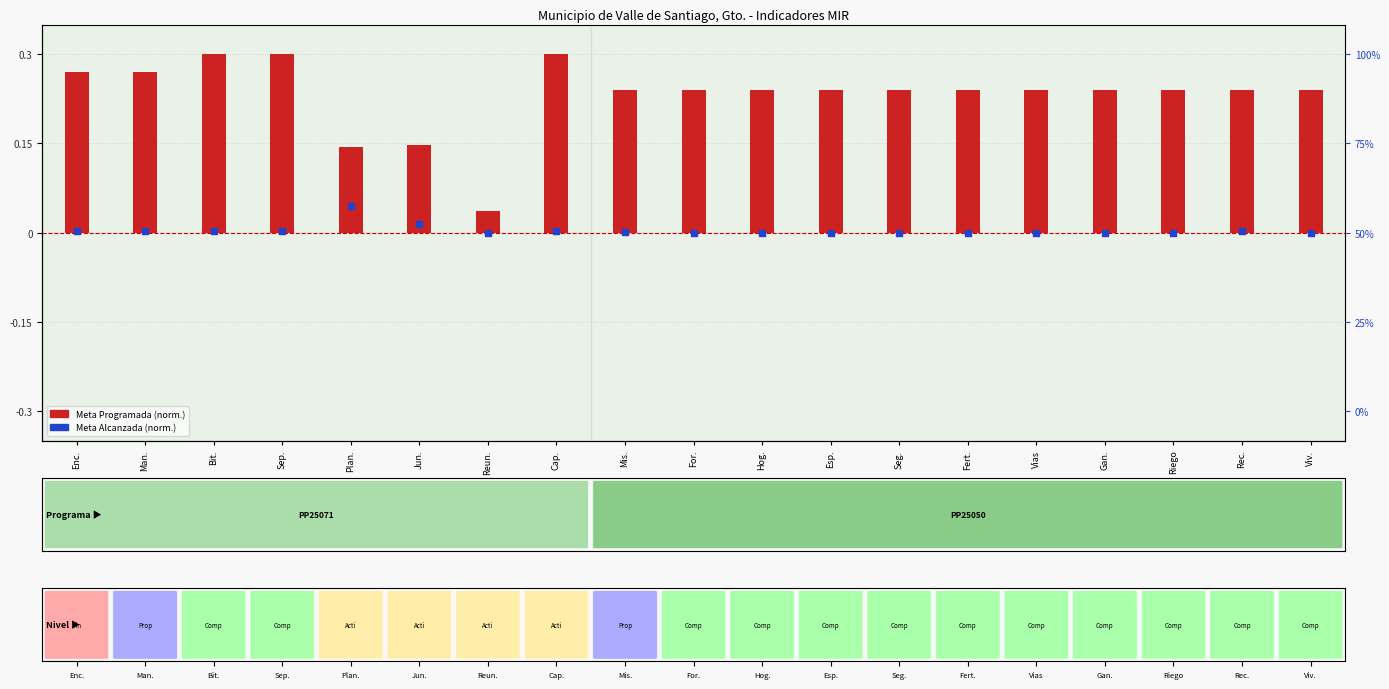

What are all the series names shown in the legend?

Meta Programada (norm.), Meta Alcanzada (norm.)